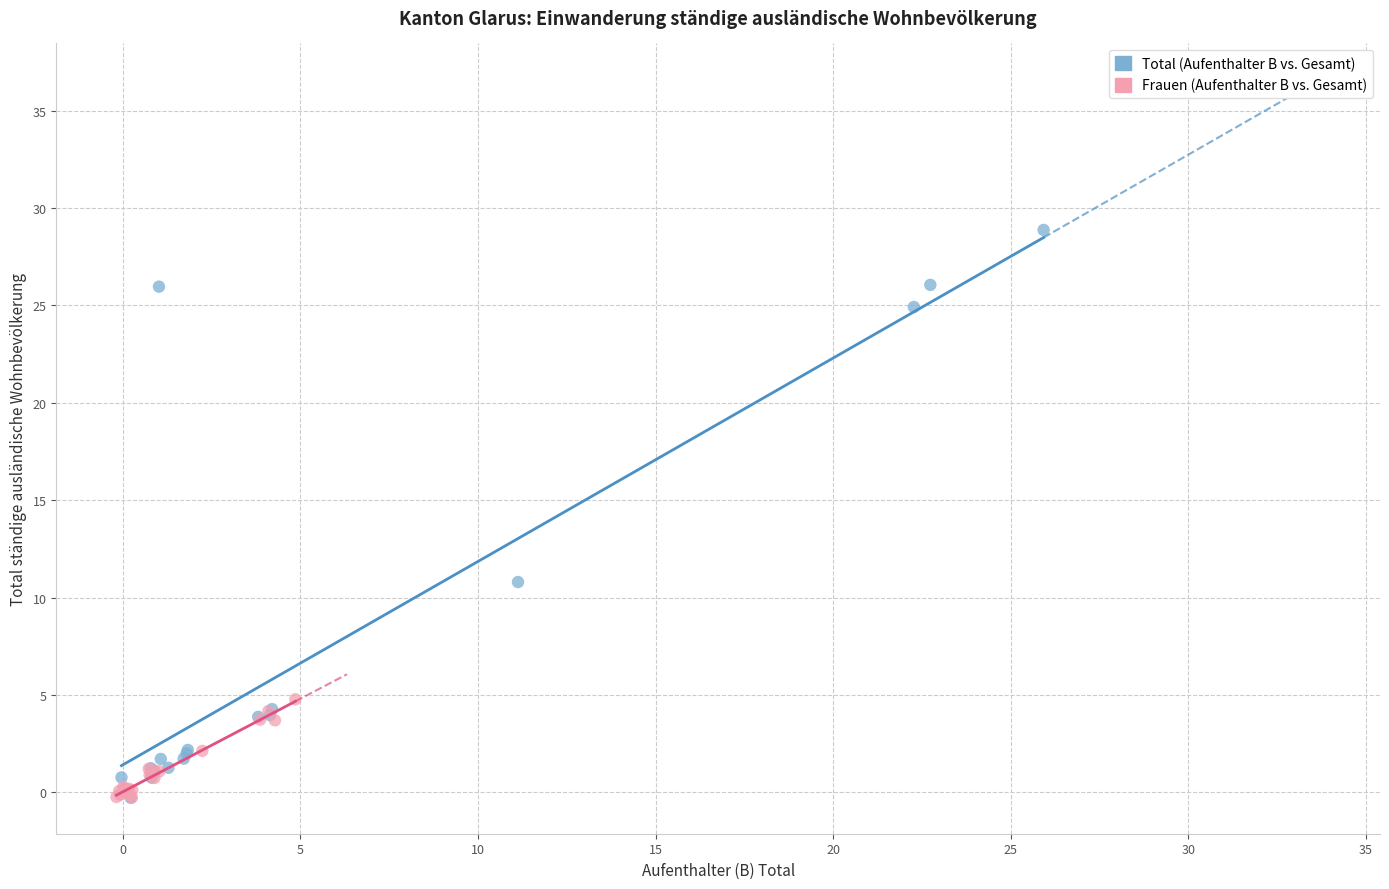

Which series has the widest spread of Y values?

Total (Aufenthalter B vs. Gesamt)